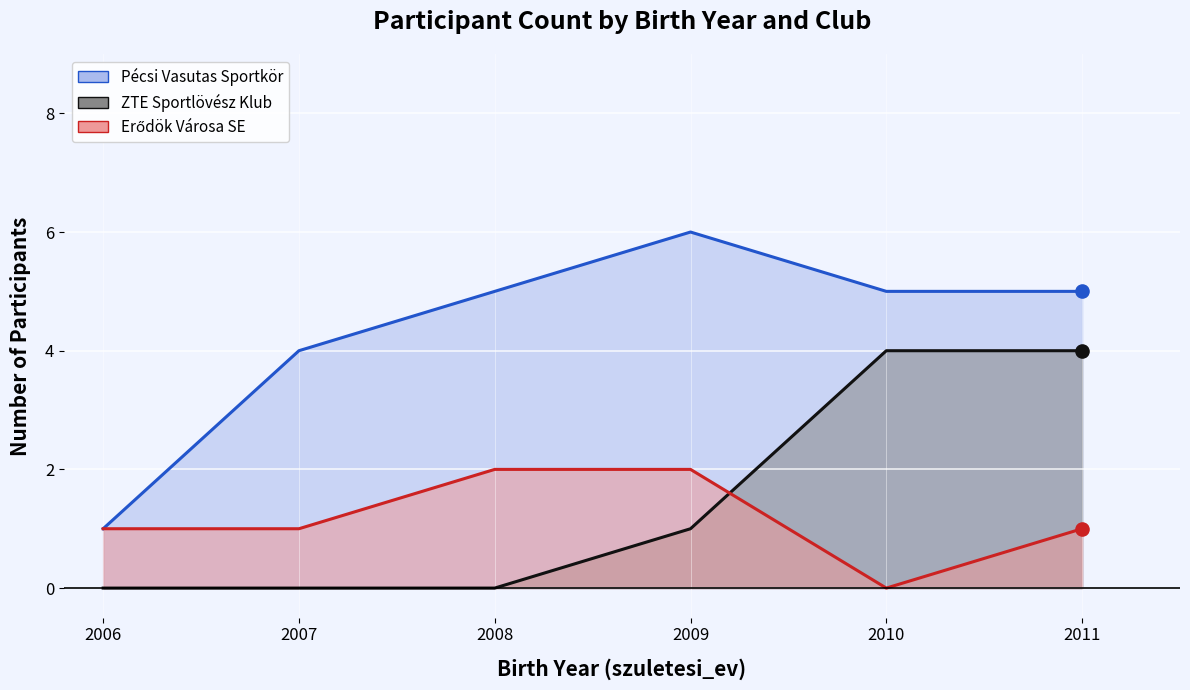

Is the value of Erődök Városa Sportlövész Egyesület (line) at 2008 greater than the value of Pécsi Vasutas Sportkör (line) at 2006?

Yes